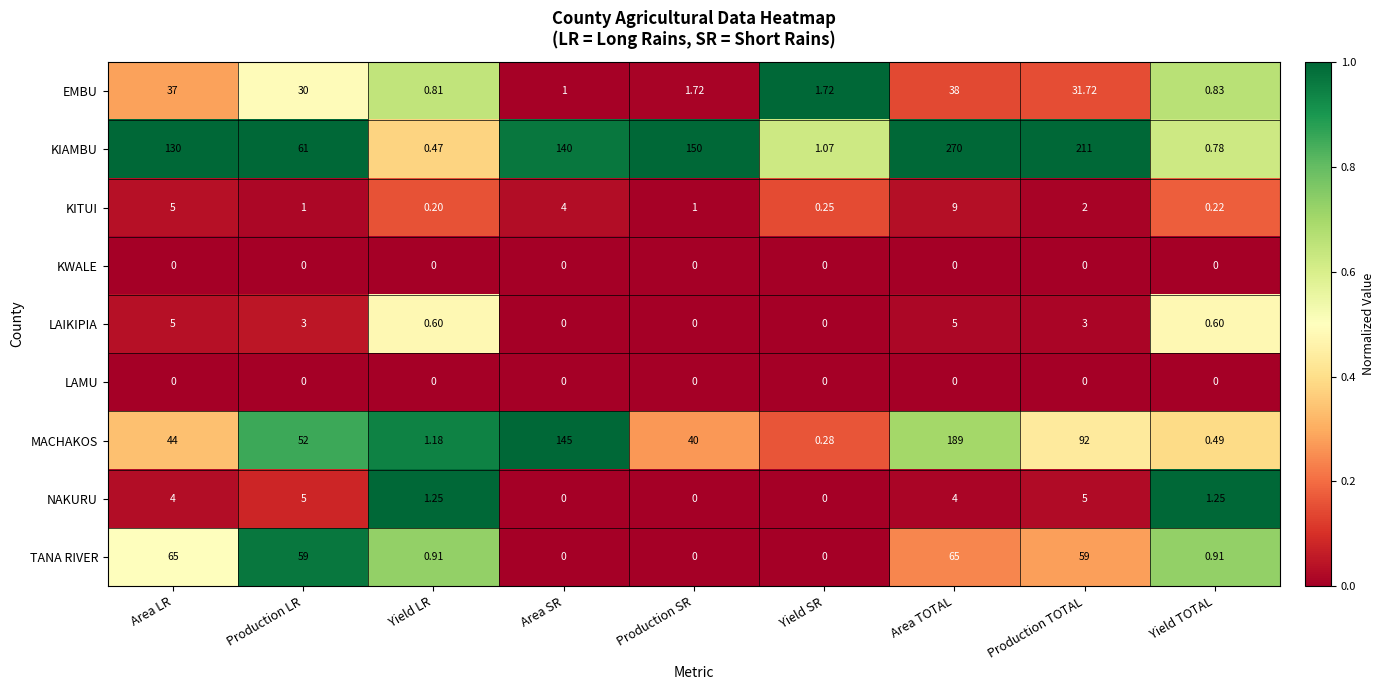

List the labels in order of MACHAKOS value, smallest first.

Yield SR, Yield TOTAL, Yield LR, Production SR, Area LR, Production LR, Production TOTAL, Area SR, Area TOTAL